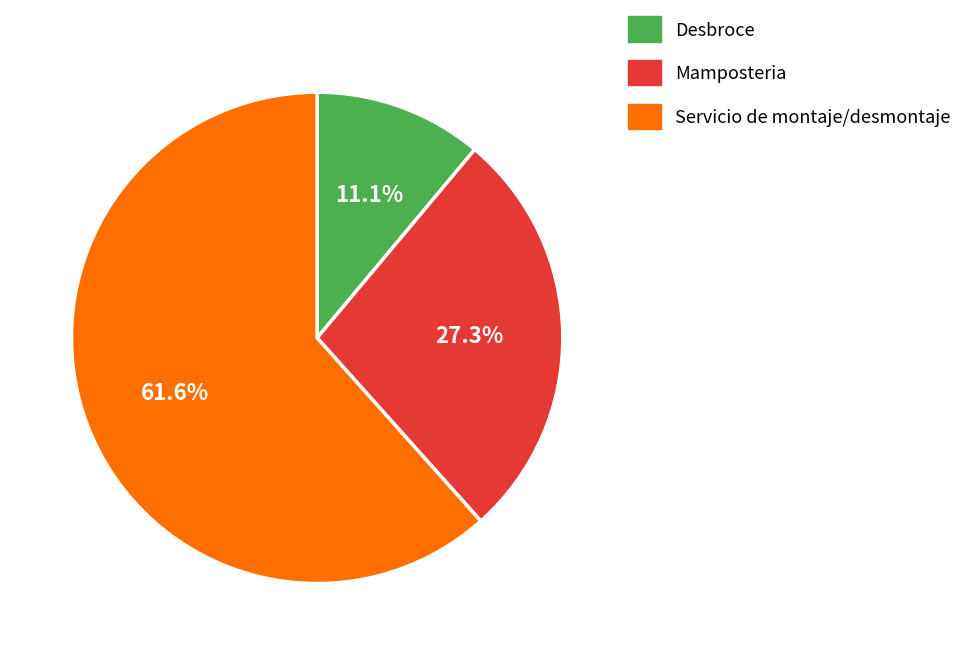

True or false: Mamposteria accounts for 22% of the total.

False